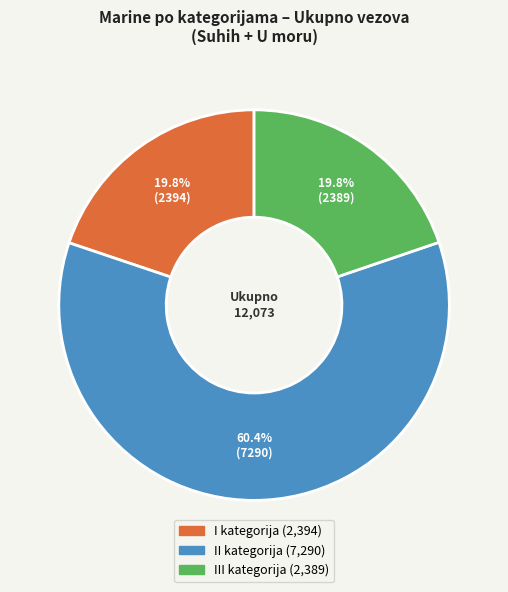

What percentage do I kategorija and II kategorija together represent?

80.2%